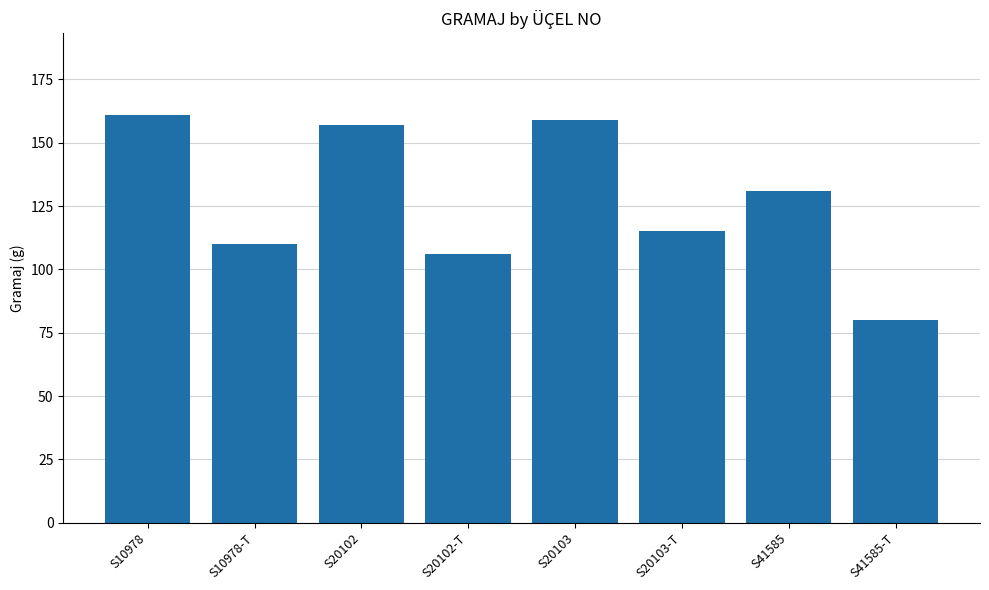

What is the change in value from S10978 to S20103-T?

-46